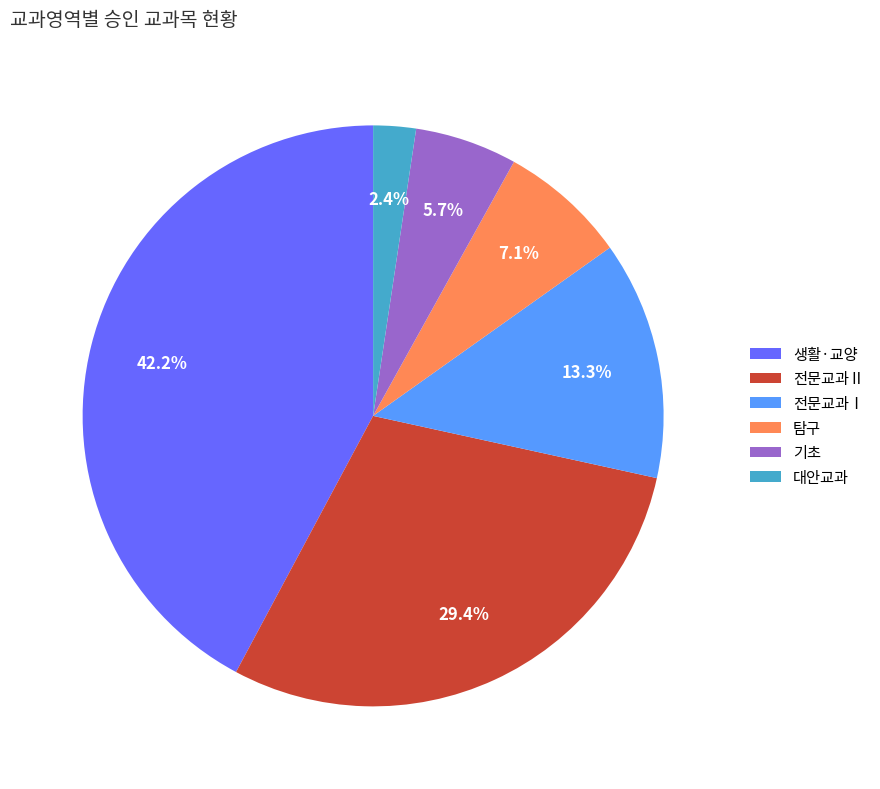

How many segments does this pie chart have?

6